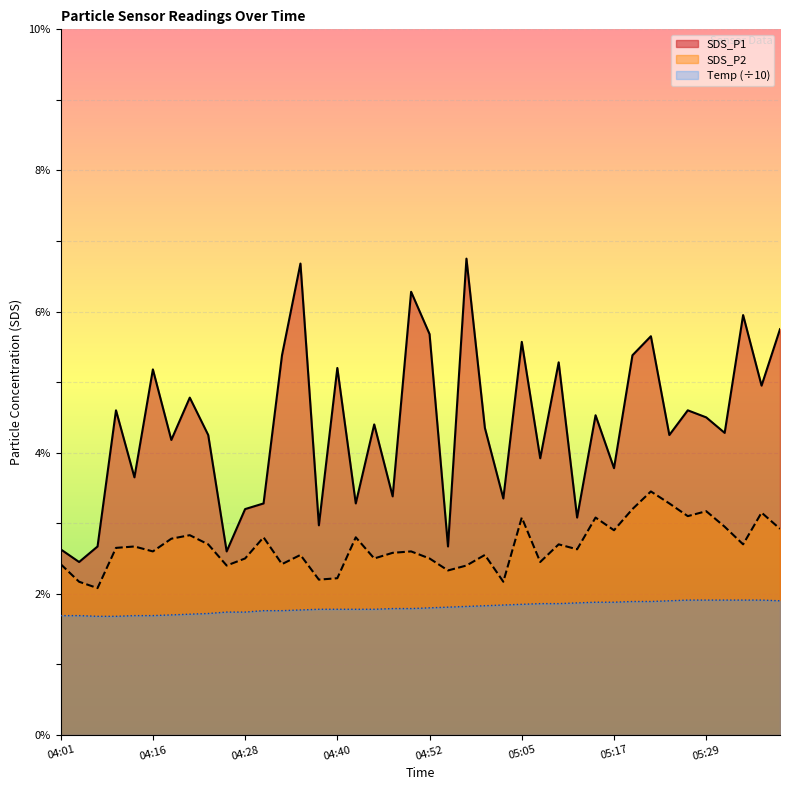

True or false: SDS_P2 and SDS_P1 cross at least once.

False